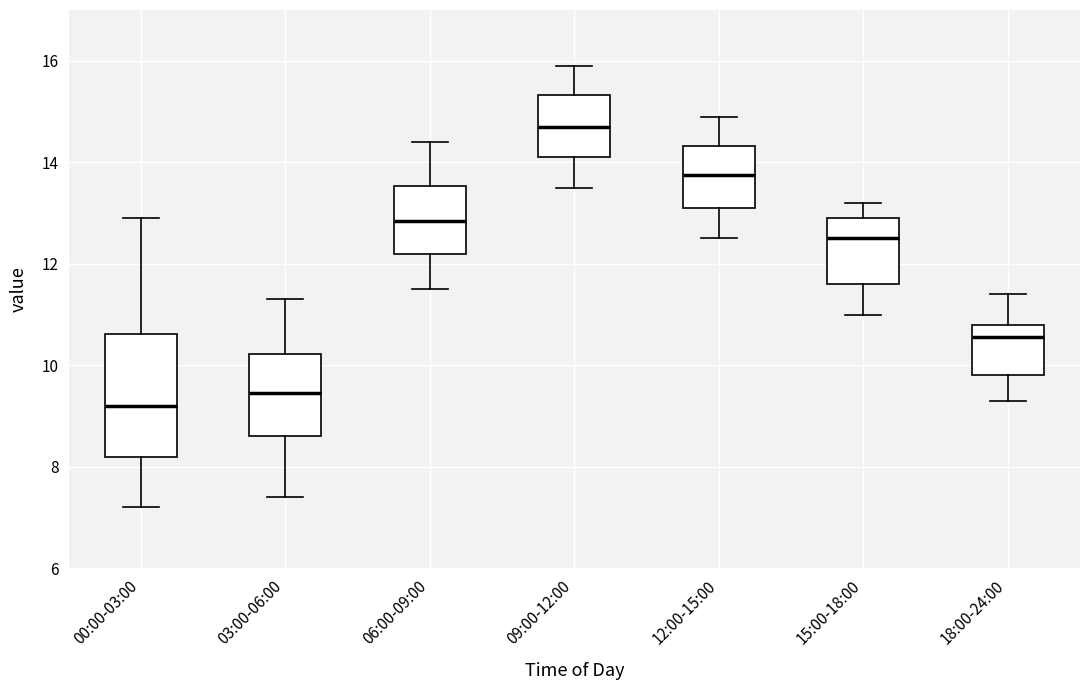

Comparing the boxes themselves (not the whiskers), which one is the tallest?

00:00-03:00